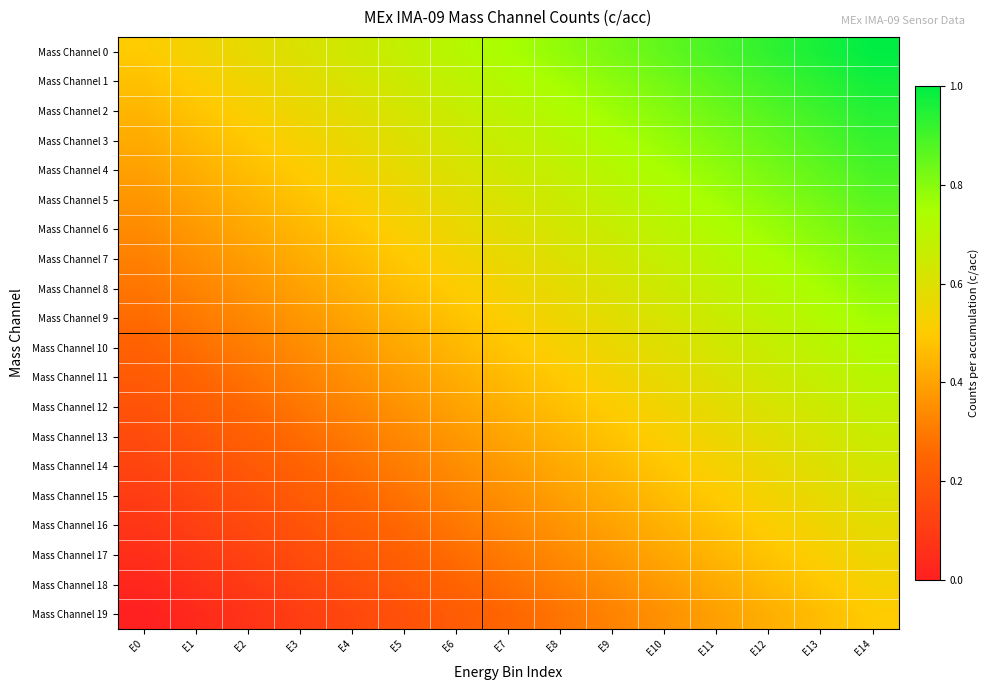

Reading left to right, transcribe all the data shown in this chart.

Mass Channel 0: E0=0.5	E1=0.5	E2=0.6	E3=0.6	E4=0.6	E5=0.7	E6=0.7	E7=0.8	E8=0.8	E9=0.8	E10=0.9	E11=0.9	E12=0.9	E13=1.0	E14=1.0
Mass Channel 1: E0=0.5	E1=0.5	E2=0.5	E3=0.6	E4=0.6	E5=0.7	E6=0.7	E7=0.7	E8=0.8	E9=0.8	E10=0.8	E11=0.9	E12=0.9	E13=0.9	E14=1.0
Mass Channel 2: E0=0.4	E1=0.5	E2=0.5	E3=0.6	E4=0.6	E5=0.6	E6=0.7	E7=0.7	E8=0.7	E9=0.8	E10=0.8	E11=0.8	E12=0.9	E13=0.9	E14=0.9
Mass Channel 3: E0=0.4	E1=0.5	E2=0.5	E3=0.5	E4=0.6	E5=0.6	E6=0.6	E7=0.7	E8=0.7	E9=0.7	E10=0.8	E11=0.8	E12=0.8	E13=0.9	E14=0.9
Mass Channel 4: E0=0.4	E1=0.4	E2=0.5	E3=0.5	E4=0.5	E5=0.6	E6=0.6	E7=0.6	E8=0.7	E9=0.7	E10=0.8	E11=0.8	E12=0.8	E13=0.9	E14=0.9
Mass Channel 5: E0=0.4	E1=0.4	E2=0.4	E3=0.5	E4=0.5	E5=0.5	E6=0.6	E7=0.6	E8=0.7	E9=0.7	E10=0.7	E11=0.8	E12=0.8	E13=0.8	E14=0.9
Mass Channel 6: E0=0.3	E1=0.4	E2=0.4	E3=0.4	E4=0.5	E5=0.5	E6=0.6	E7=0.6	E8=0.6	E9=0.7	E10=0.7	E11=0.7	E12=0.8	E13=0.8	E14=0.8
Mass Channel 7: E0=0.3	E1=0.4	E2=0.4	E3=0.4	E4=0.5	E5=0.5	E6=0.5	E7=0.6	E8=0.6	E9=0.6	E10=0.7	E11=0.7	E12=0.7	E13=0.8	E14=0.8
Mass Channel 8: E0=0.3	E1=0.3	E2=0.4	E3=0.4	E4=0.4	E5=0.5	E6=0.5	E7=0.5	E8=0.6	E9=0.6	E10=0.6	E11=0.7	E12=0.7	E13=0.8	E14=0.8
Mass Channel 9: E0=0.3	E1=0.3	E2=0.3	E3=0.4	E4=0.4	E5=0.4	E6=0.5	E7=0.5	E8=0.5	E9=0.6	E10=0.6	E11=0.7	E12=0.7	E13=0.7	E14=0.8
Mass Channel 10: E0=0.2	E1=0.3	E2=0.3	E3=0.3	E4=0.4	E5=0.4	E6=0.5	E7=0.5	E8=0.5	E9=0.6	E10=0.6	E11=0.6	E12=0.7	E13=0.7	E14=0.7
Mass Channel 11: E0=0.2	E1=0.2	E2=0.3	E3=0.3	E4=0.4	E5=0.4	E6=0.4	E7=0.5	E8=0.5	E9=0.5	E10=0.6	E11=0.6	E12=0.6	E13=0.7	E14=0.7
Mass Channel 12: E0=0.2	E1=0.2	E2=0.3	E3=0.3	E4=0.3	E5=0.4	E6=0.4	E7=0.4	E8=0.5	E9=0.5	E10=0.5	E11=0.6	E12=0.6	E13=0.6	E14=0.7
Mass Channel 13: E0=0.2	E1=0.2	E2=0.2	E3=0.3	E4=0.3	E5=0.3	E6=0.4	E7=0.4	E8=0.4	E9=0.5	E10=0.5	E11=0.6	E12=0.6	E13=0.6	E14=0.7
Mass Channel 14: E0=0.1	E1=0.2	E2=0.2	E3=0.2	E4=0.3	E5=0.3	E6=0.3	E7=0.4	E8=0.4	E9=0.5	E10=0.5	E11=0.5	E12=0.6	E13=0.6	E14=0.6
Mass Channel 15: E0=0.1	E1=0.1	E2=0.2	E3=0.2	E4=0.2	E5=0.3	E6=0.3	E7=0.4	E8=0.4	E9=0.4	E10=0.5	E11=0.5	E12=0.5	E13=0.6	E14=0.6
Mass Channel 16: E0=0.1	E1=0.1	E2=0.2	E3=0.2	E4=0.2	E5=0.3	E6=0.3	E7=0.3	E8=0.4	E9=0.4	E10=0.4	E11=0.5	E12=0.5	E13=0.5	E14=0.6
Mass Channel 17: E0=0.1	E1=0.1	E2=0.1	E3=0.2	E4=0.2	E5=0.2	E6=0.3	E7=0.3	E8=0.3	E9=0.4	E10=0.4	E11=0.4	E12=0.5	E13=0.5	E14=0.6
Mass Channel 18: E0=0.0	E1=0.1	E2=0.1	E3=0.1	E4=0.2	E5=0.2	E6=0.2	E7=0.3	E8=0.3	E9=0.3	E10=0.4	E11=0.4	E12=0.5	E13=0.5	E14=0.5
Mass Channel 19: E0=0.0	E1=0.0	E2=0.1	E3=0.1	E4=0.1	E5=0.2	E6=0.2	E7=0.2	E8=0.3	E9=0.3	E10=0.4	E11=0.4	E12=0.4	E13=0.5	E14=0.5